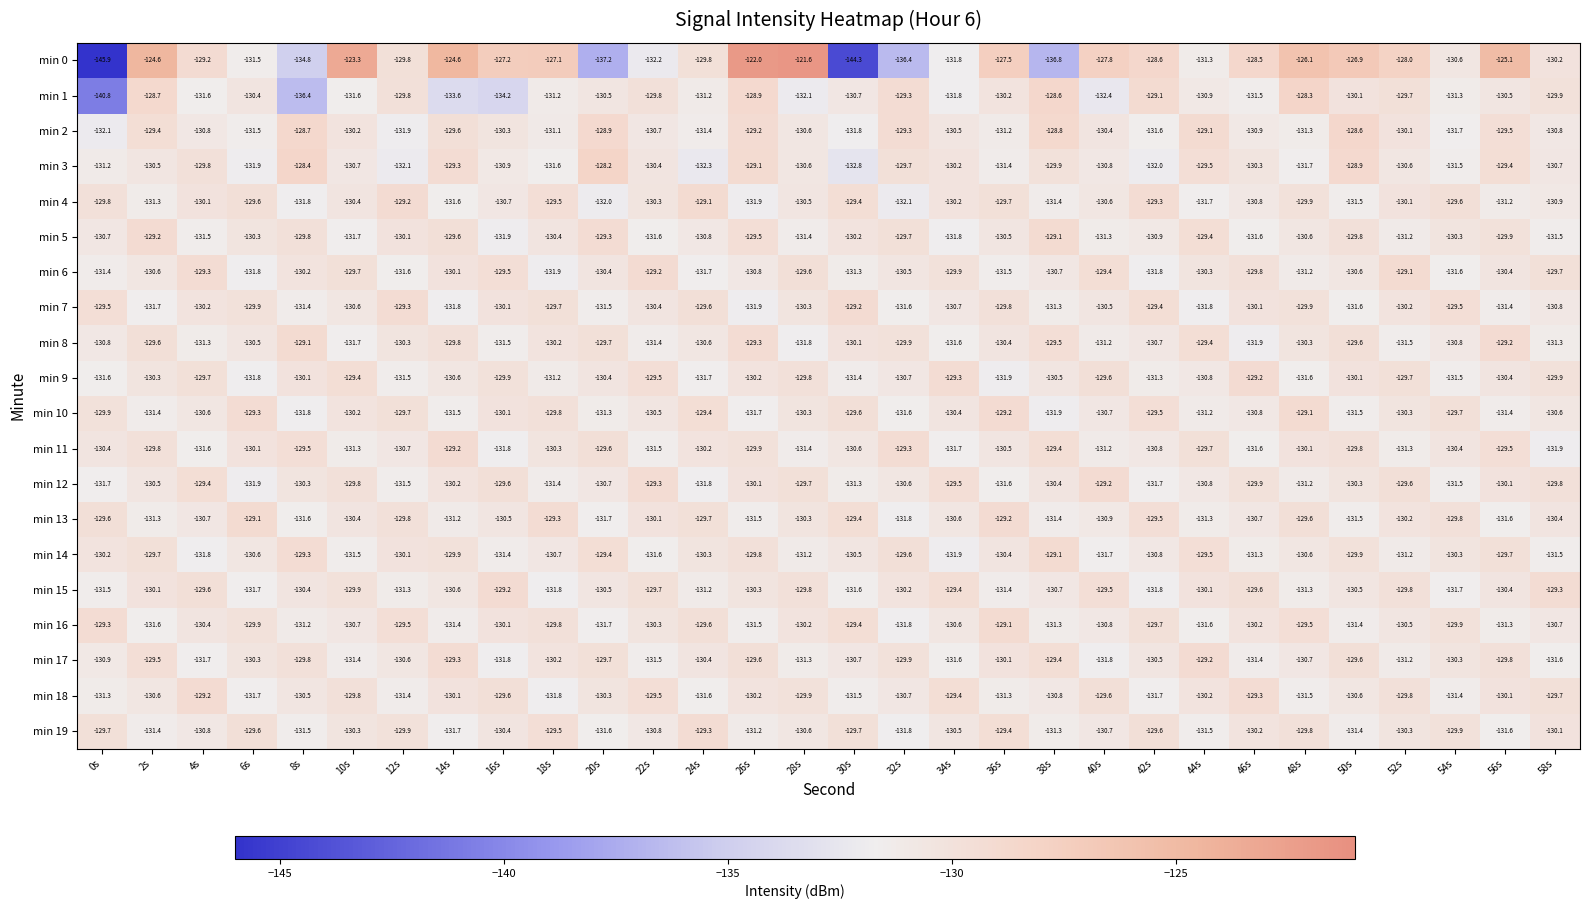

What is the average value of the min 2 series?

-130.4